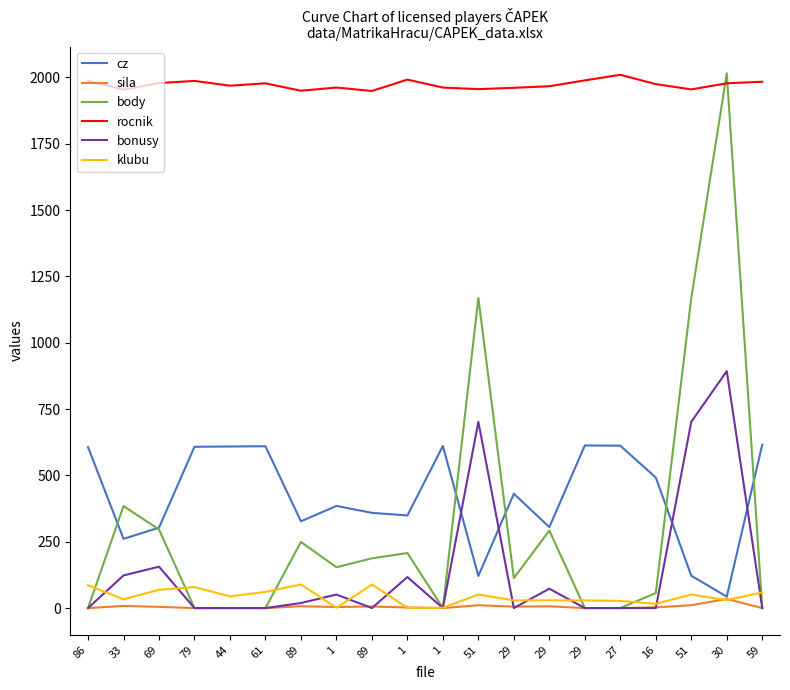

Does the chart display data point markers on the line(s)?

No